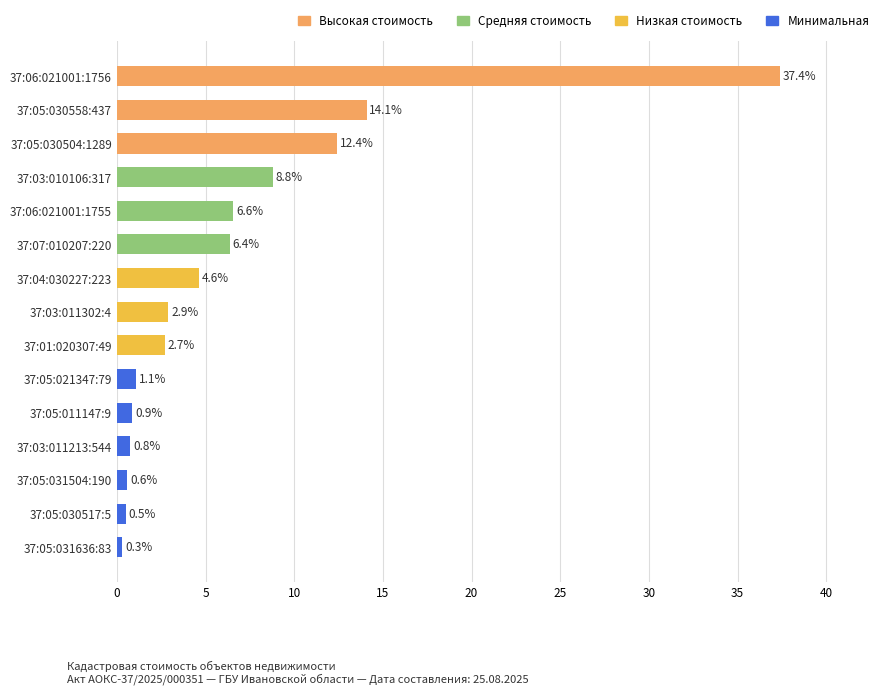

Between 37:05:030504:1289 and 37:01:020307:49, which is larger?

37:05:030504:1289